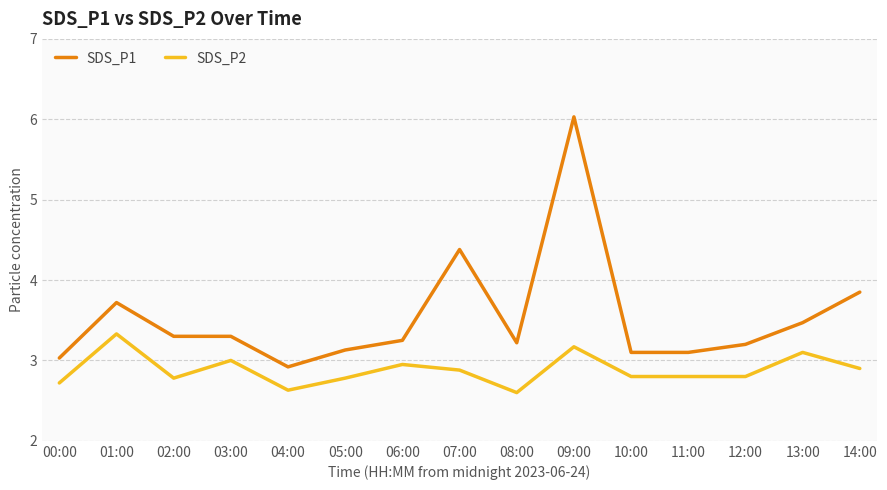

The SDS_P1 series shows 3.3 at 03:00. True or false?

True